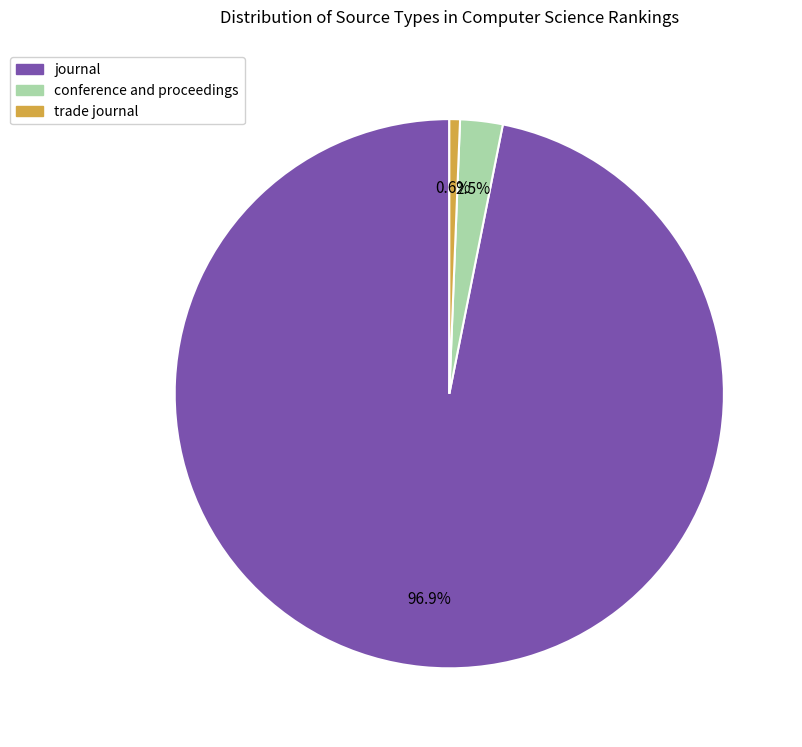

What is the largest slice in the pie chart?

journal